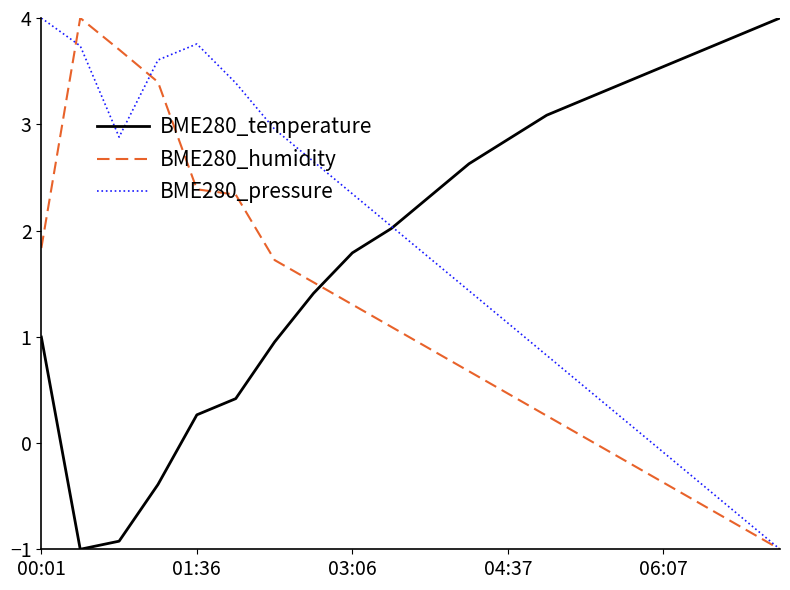

How many distinct data groups are displayed?

3